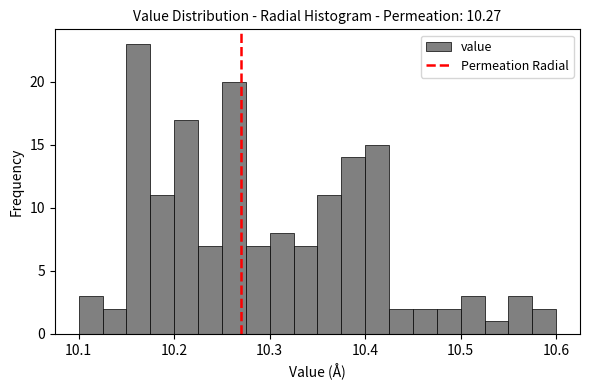

Around what value on the x-axis is the tallest bar? Give the approximate position of its centre, as read against the axis.

10.16